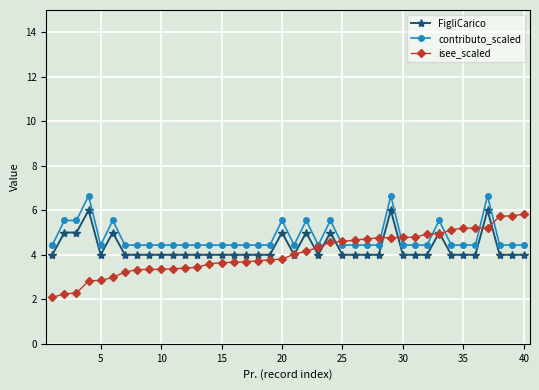

What is the maximum value for FigliCarico?

6.0